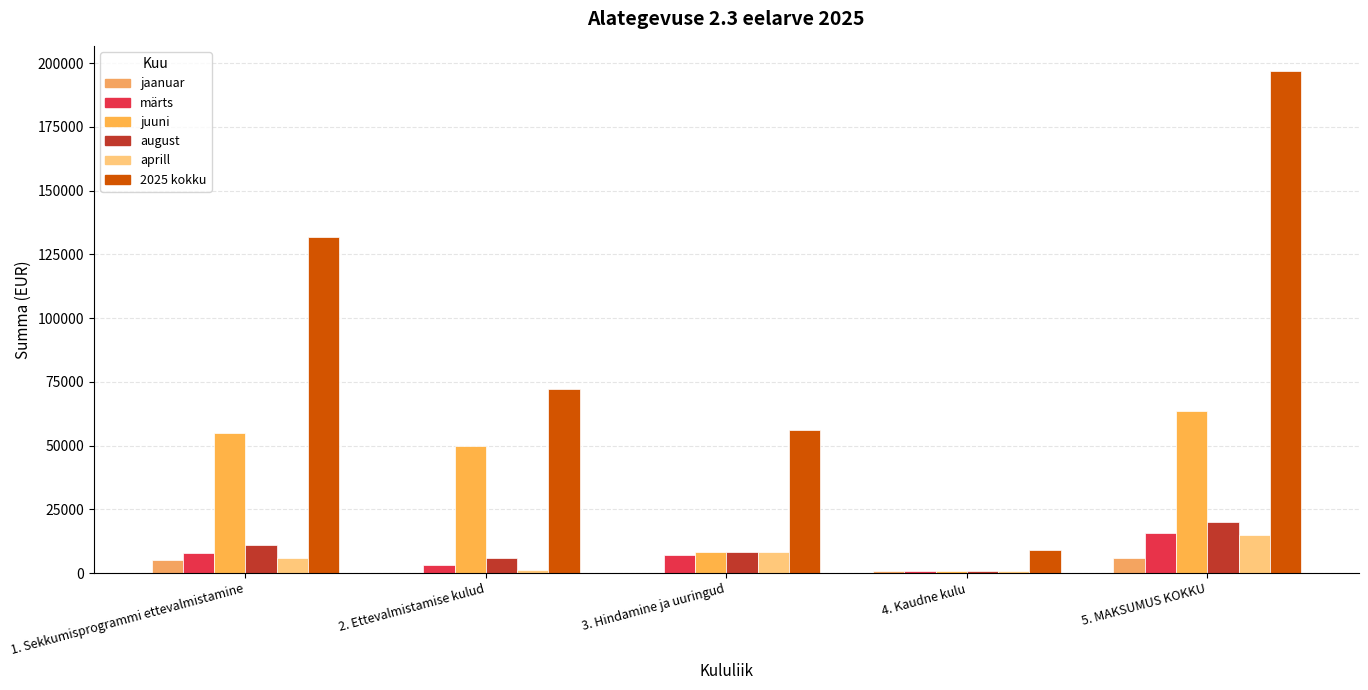

At which label is märts closest to 8246?

1. Sekkumisprogrammi ettevalmistamine